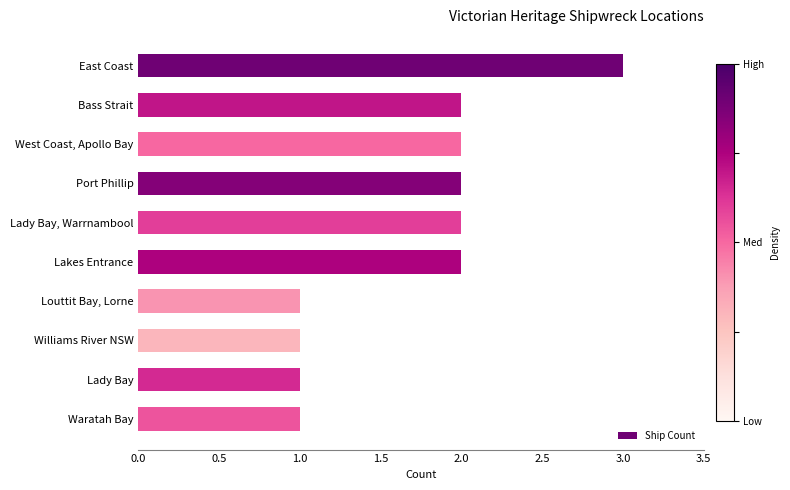

What is the label of the 4th bar from the bottom?

Louttit Bay, Lorne